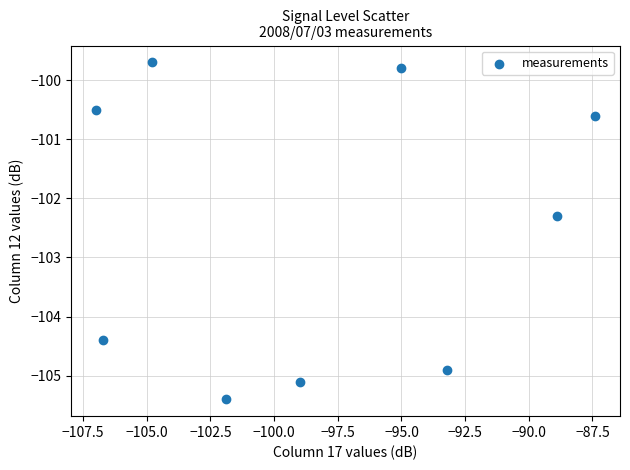

What Y value in the scatter plot is closest to -102?

-102.3